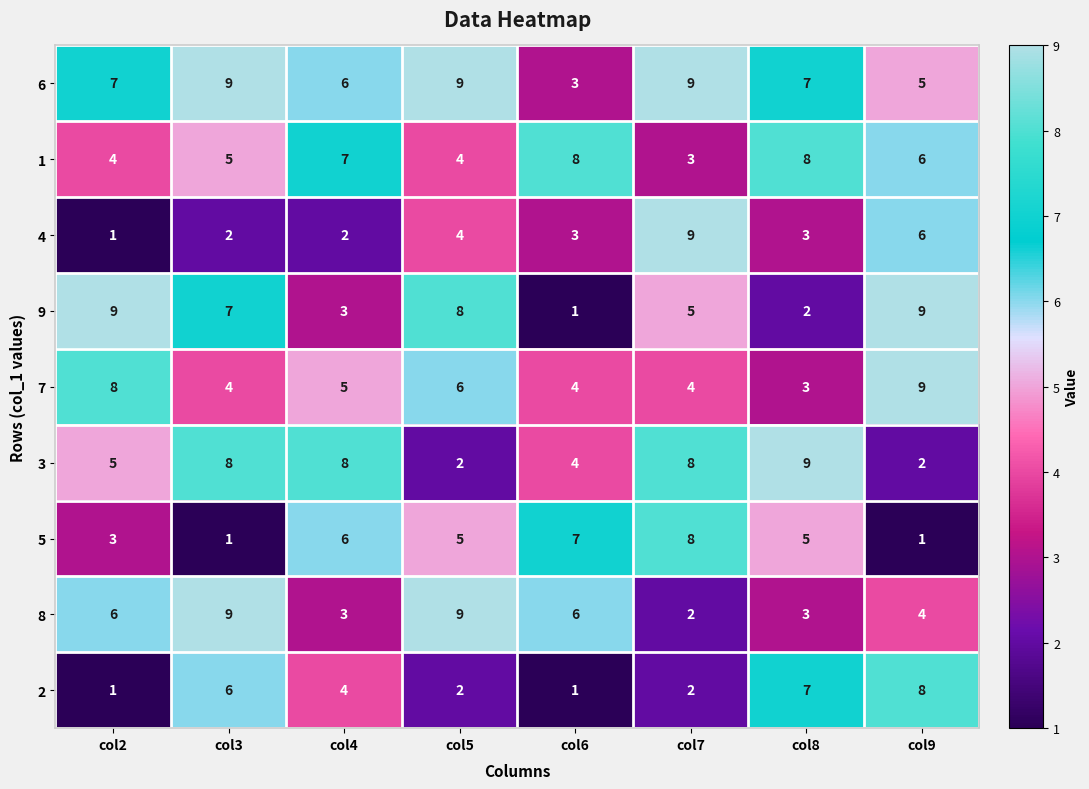

Which category has the highest value in the 4 series?

col7